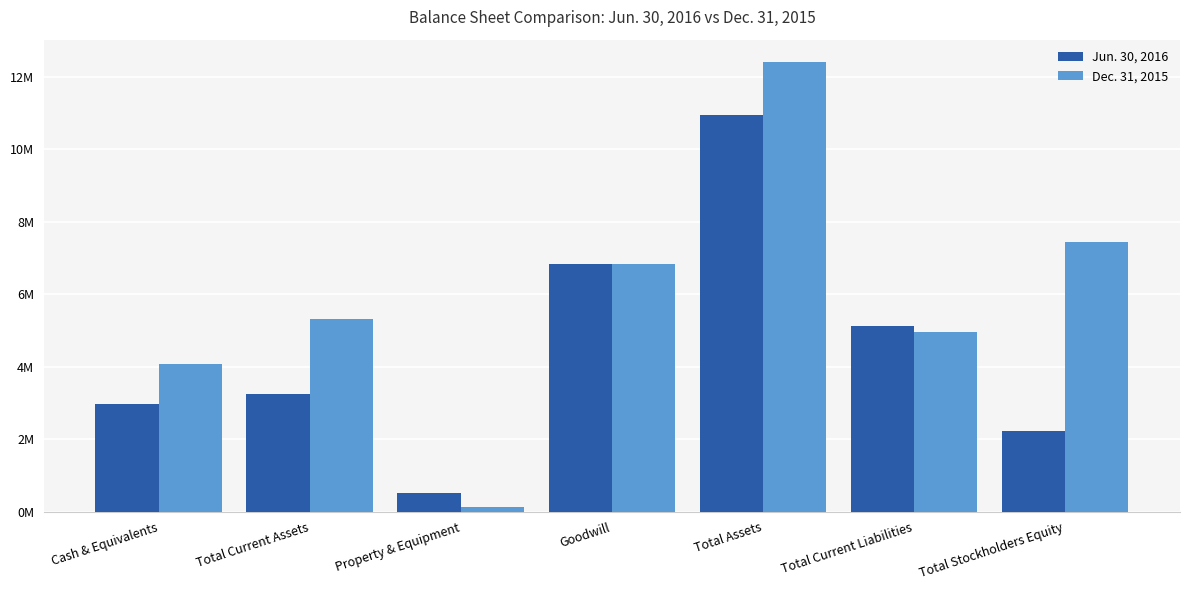

Is the value of Jun. 30, 2016 at Total Stockholders Equity greater than the value of Dec. 31, 2015 at Cash & Equivalents?

No